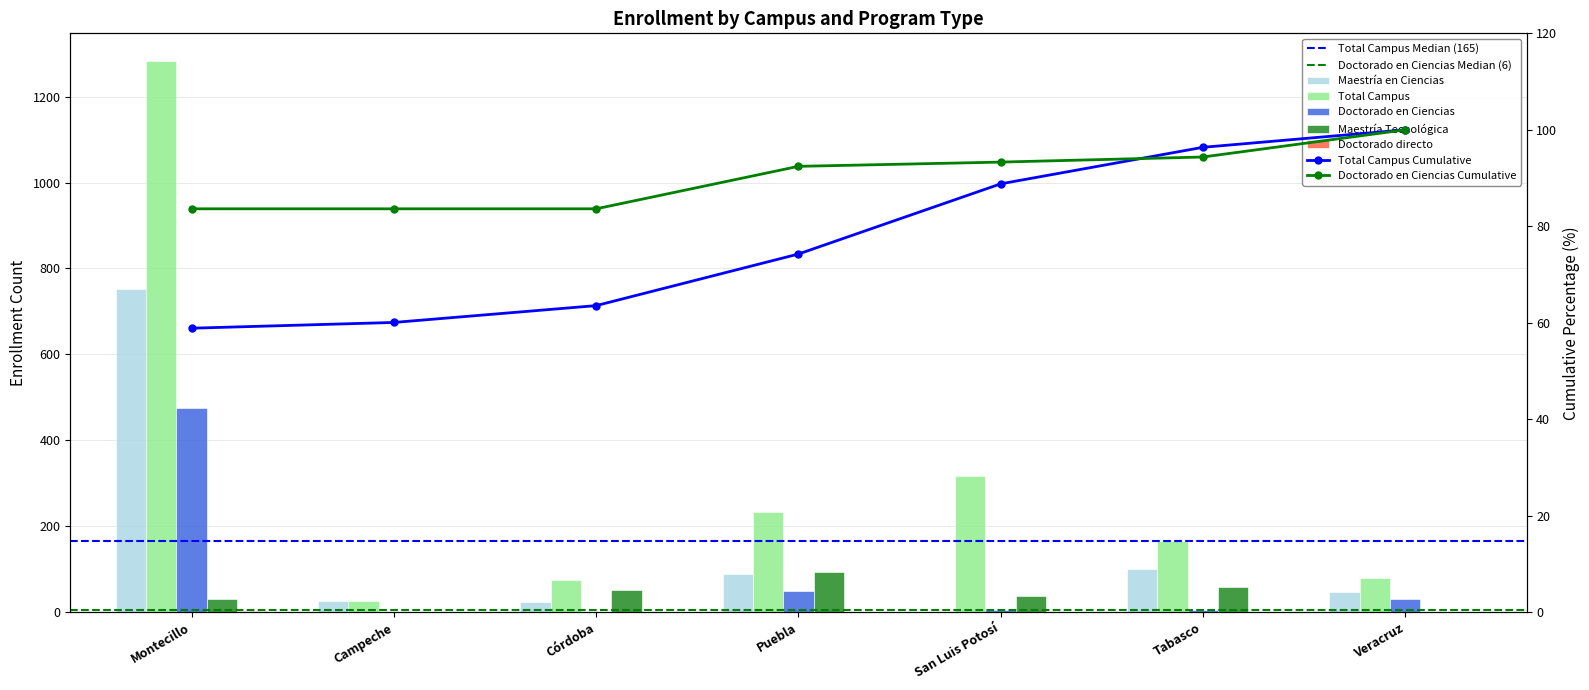

Where is Total Campus nearest to the value 654?

San Luis Potosí